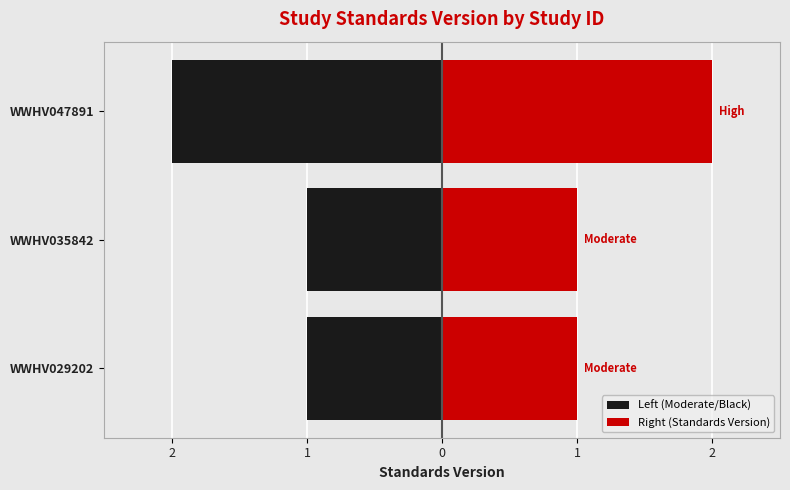

How many values in the Right (Standards Version) series exceed 1?

1